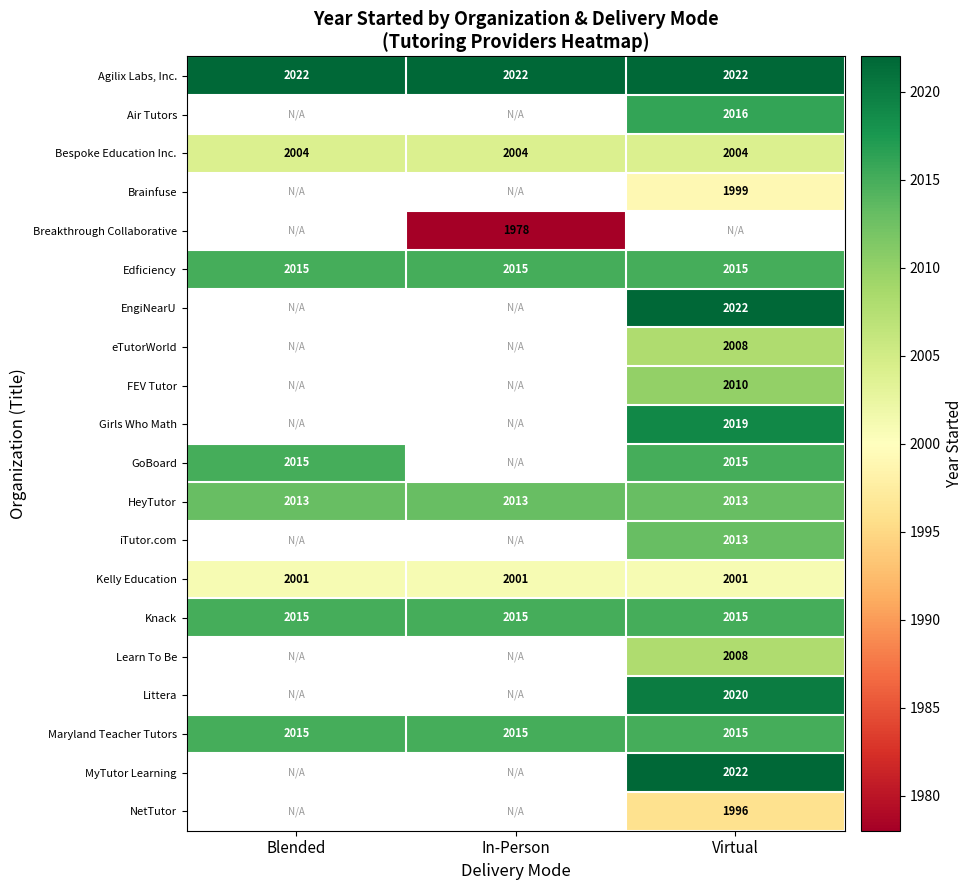

What is the lowest value of the Kelly Education series?

2001